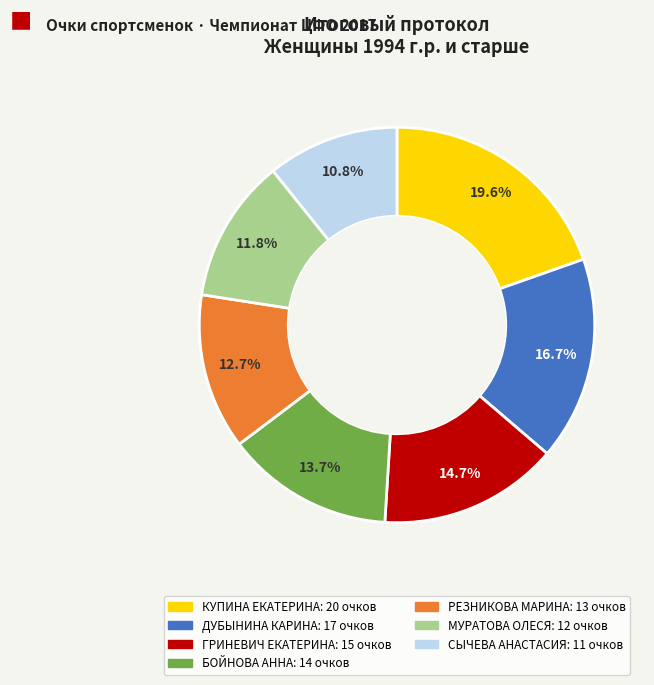

To the nearest percent, what portion does МУРАТОВА ОЛЕСЯ represent?

12%